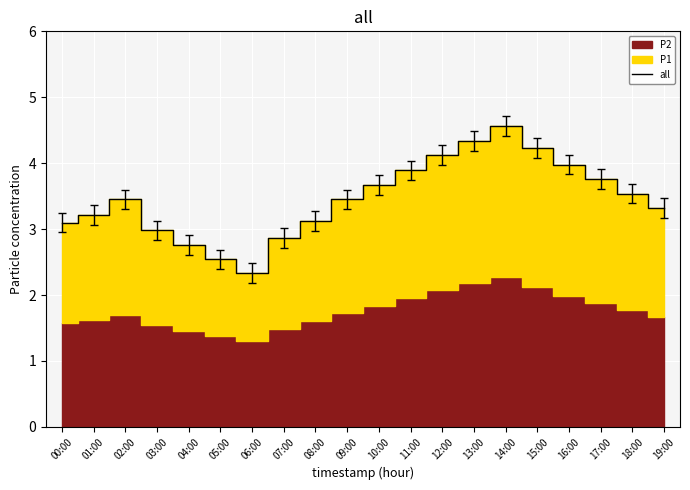

What is the change in value from 01:00 to 12:00?

+0.9